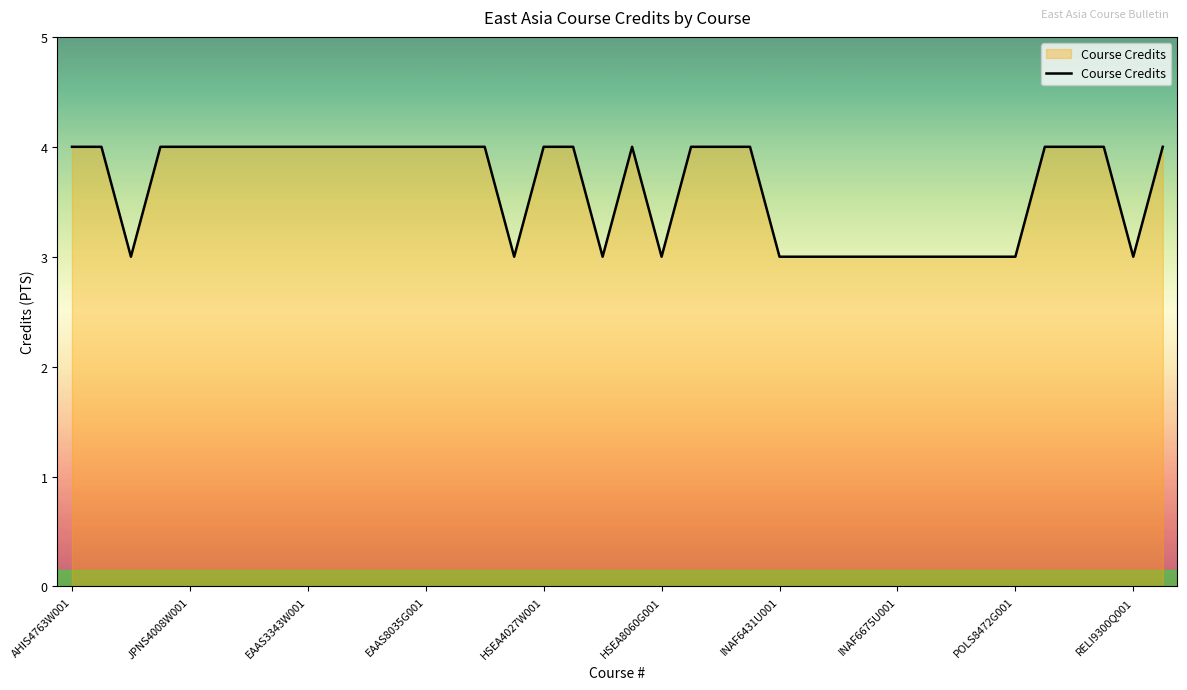

What is the maximum value shown in the chart?

4